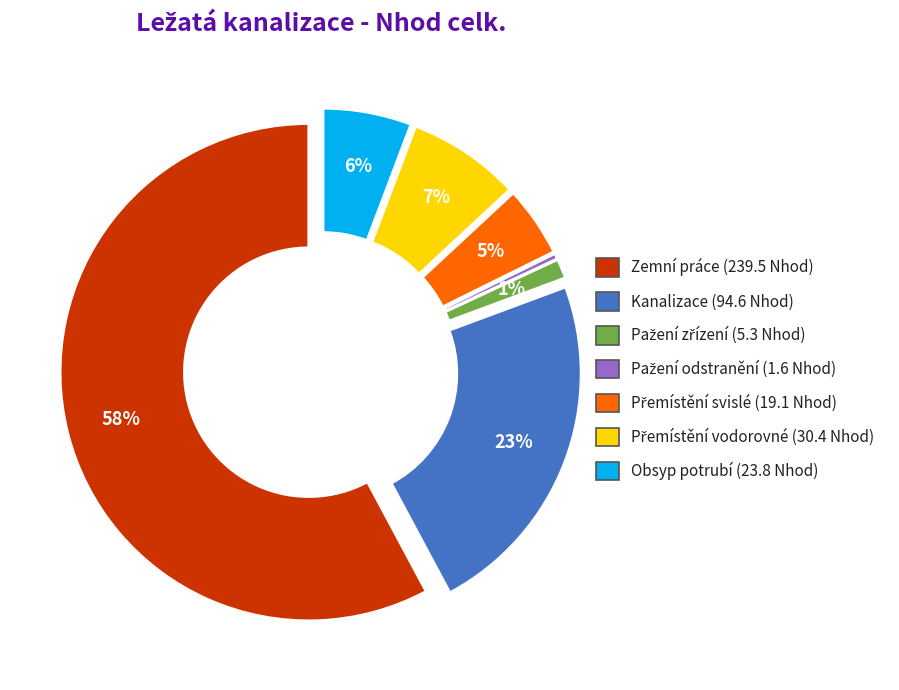

Count the number of slices in the pie.

7